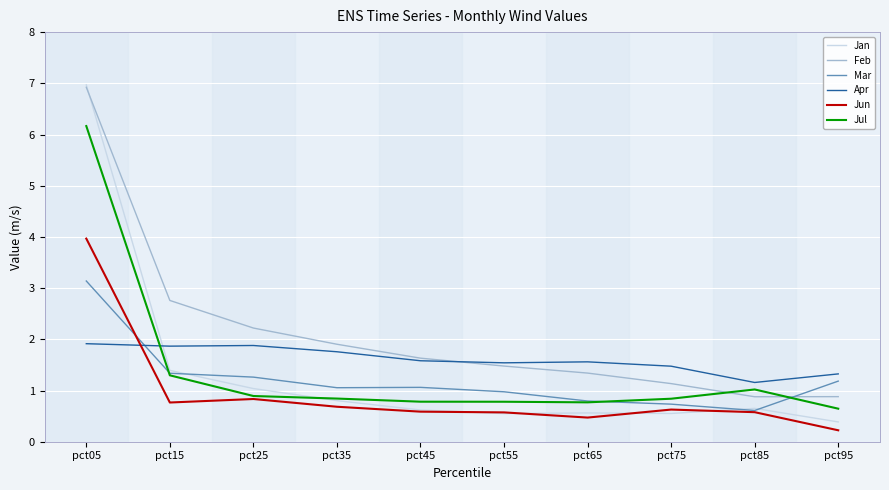

Rank the series at pct75 from highest to lowest value.

Apr, Feb, Jul, Mar, Jun, Jan